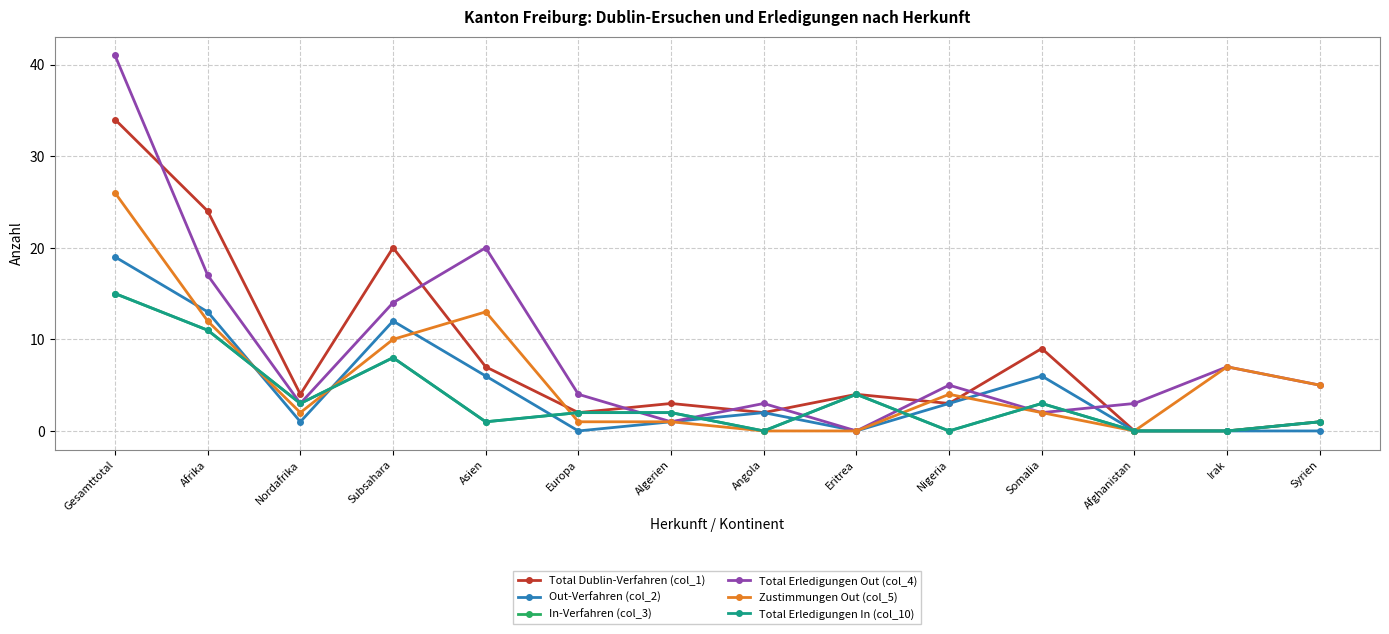

What is the label of the 10th point from the right?

Asien